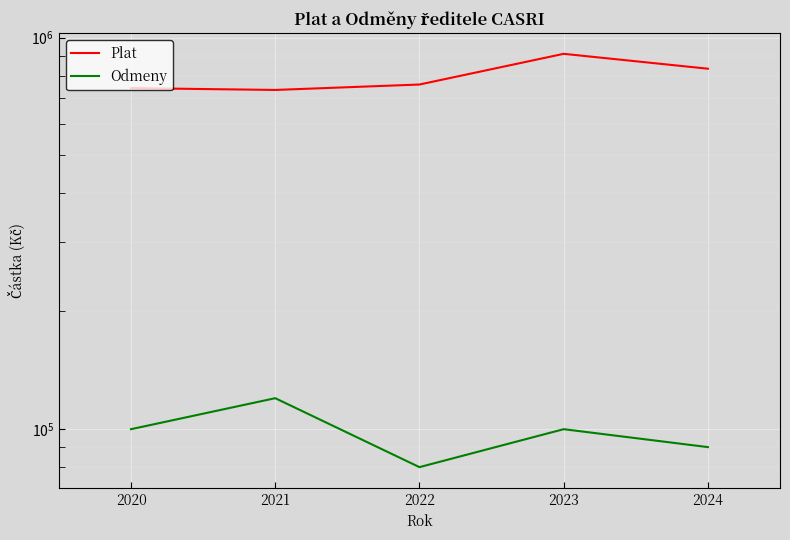

At which label is Plat closest to 822108?

2024